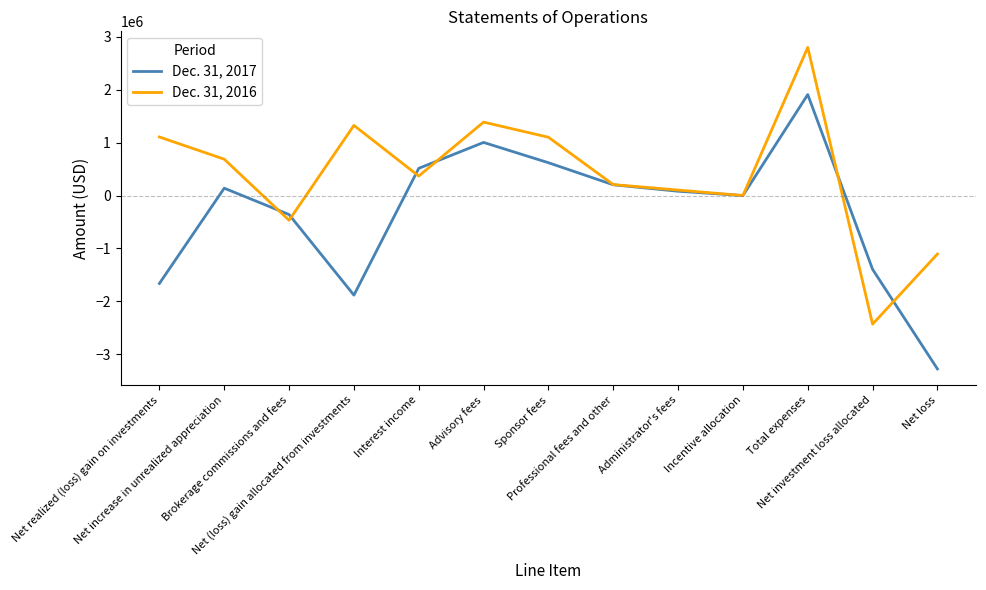

Which series has the largest total across all categories?

Dec. 31, 2016